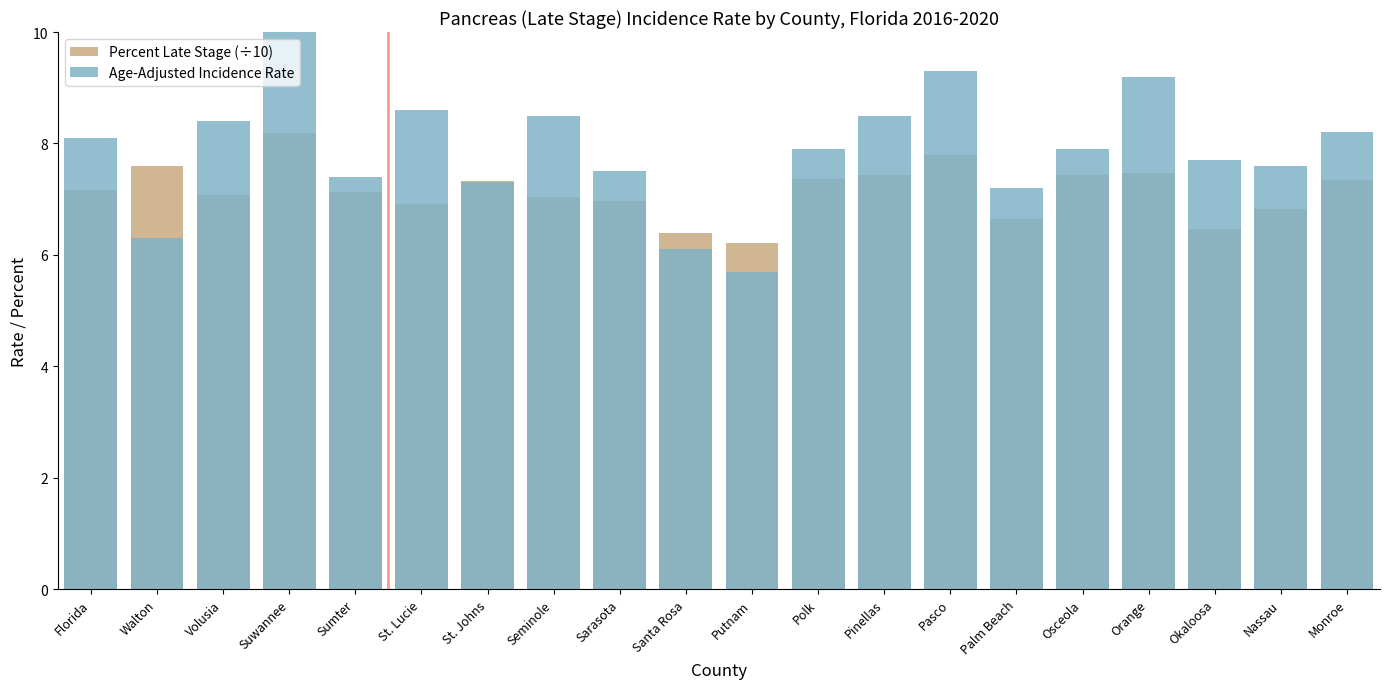

Is the value of Age-Adjusted Incidence Rate at St. Johns greater than the value of Percent Late Stage (÷10) at Pinellas?

No